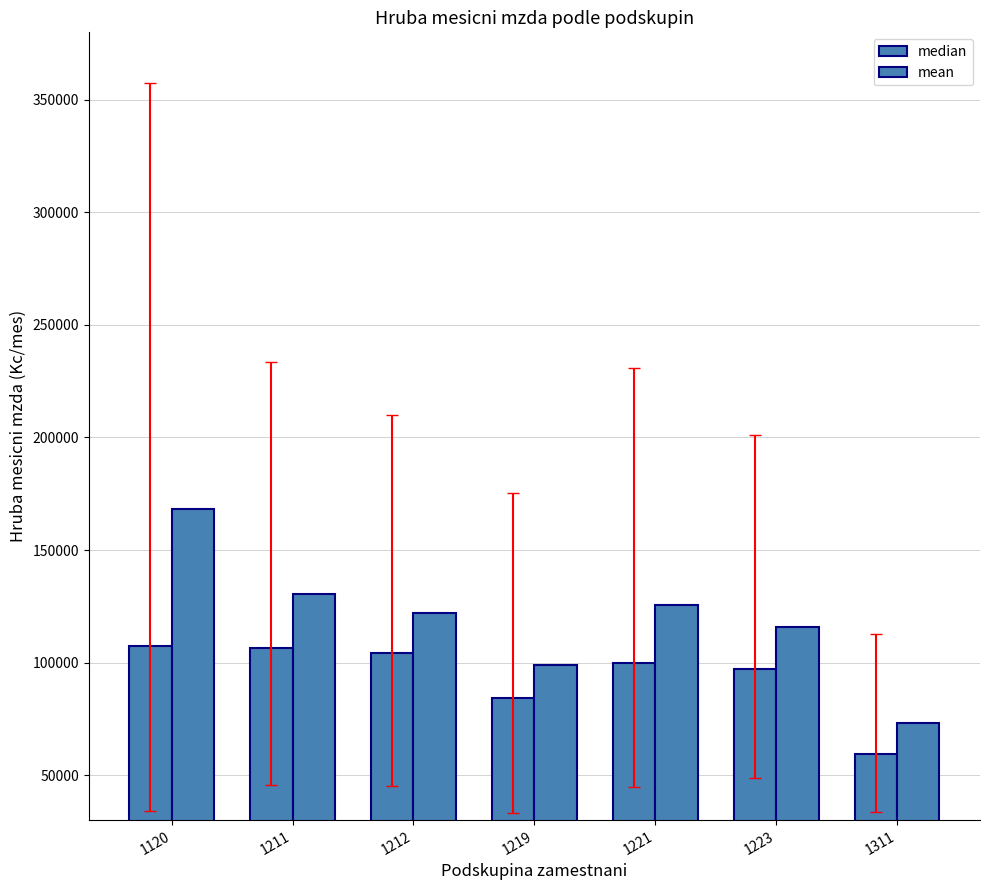

How many categories are shown in the chart?

7